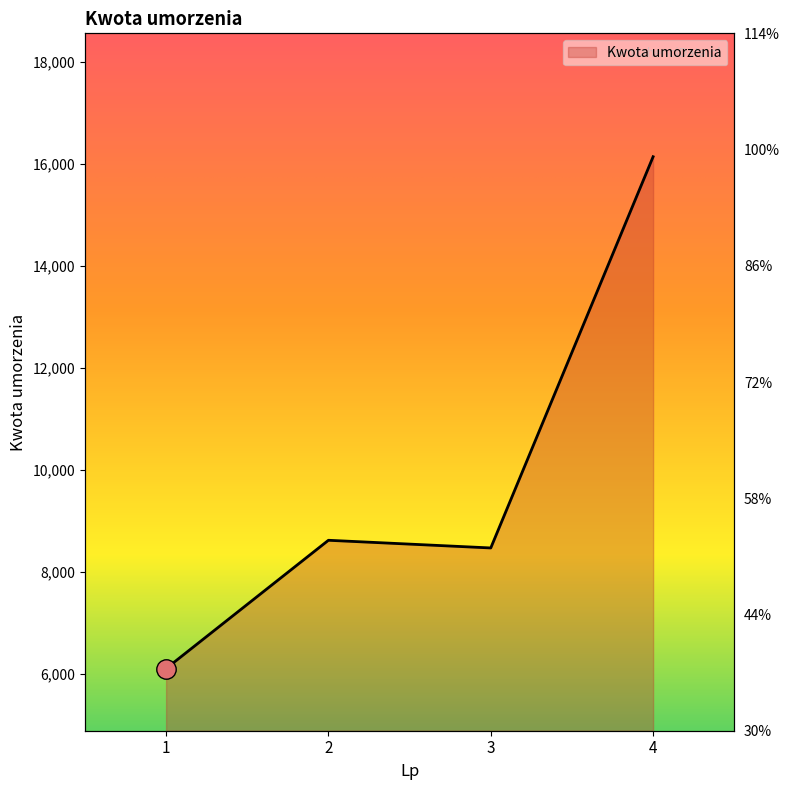

Between 4 and 3, which is larger?

4